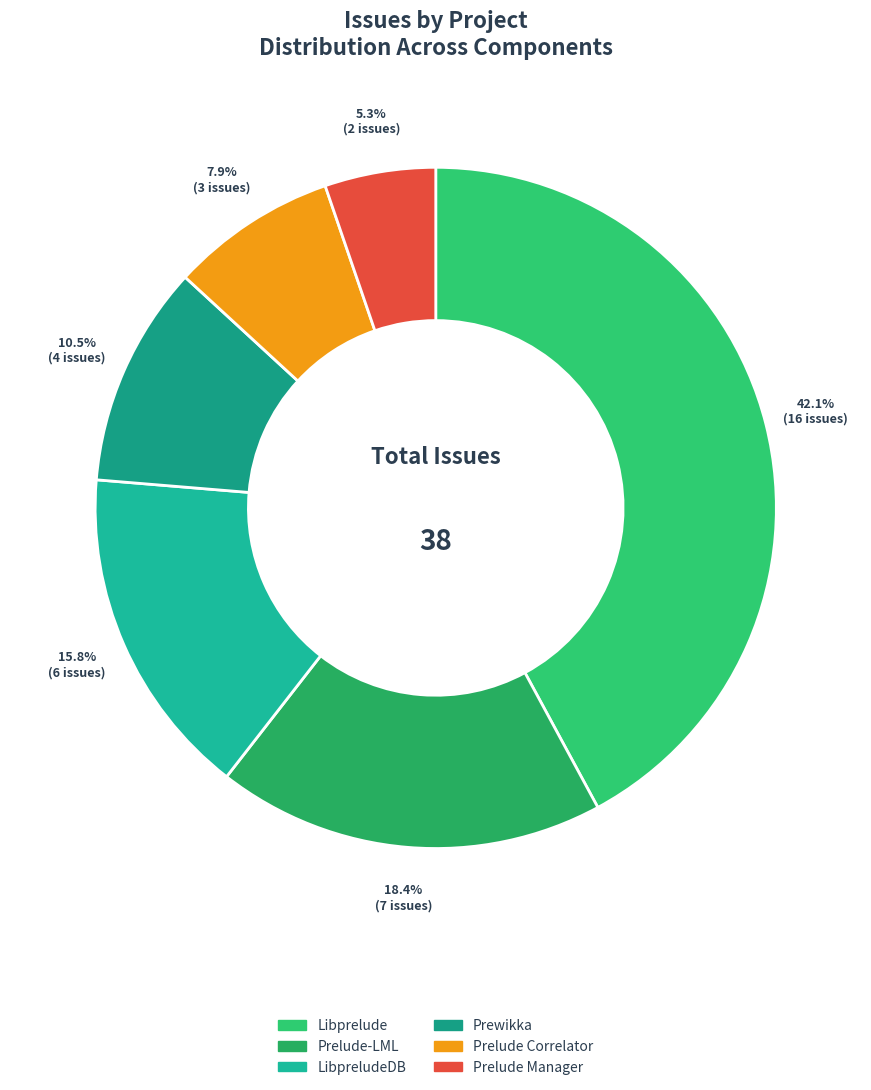

Which slice is the smallest?

Prelude Manager